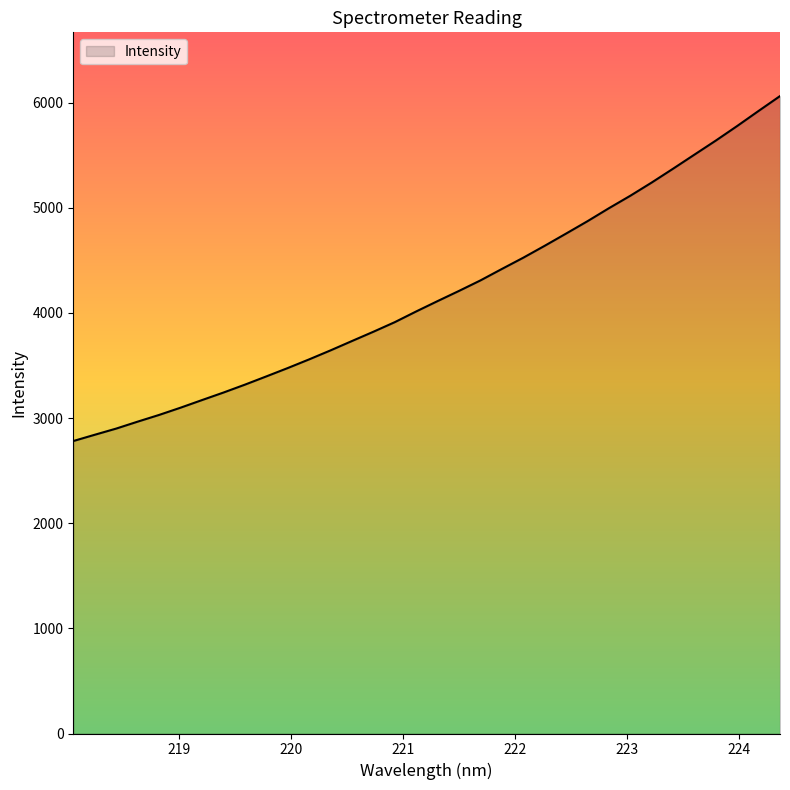

What is the difference between the maximum and minimum values?

3280.4